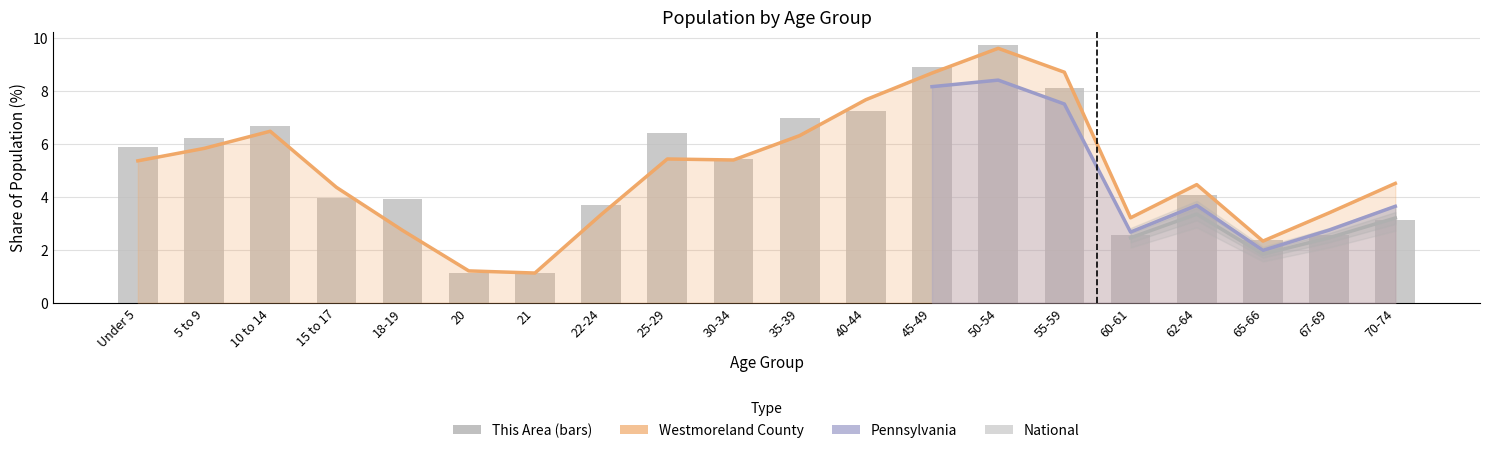

What is the label of the 3rd bar from the left?

10 to 14